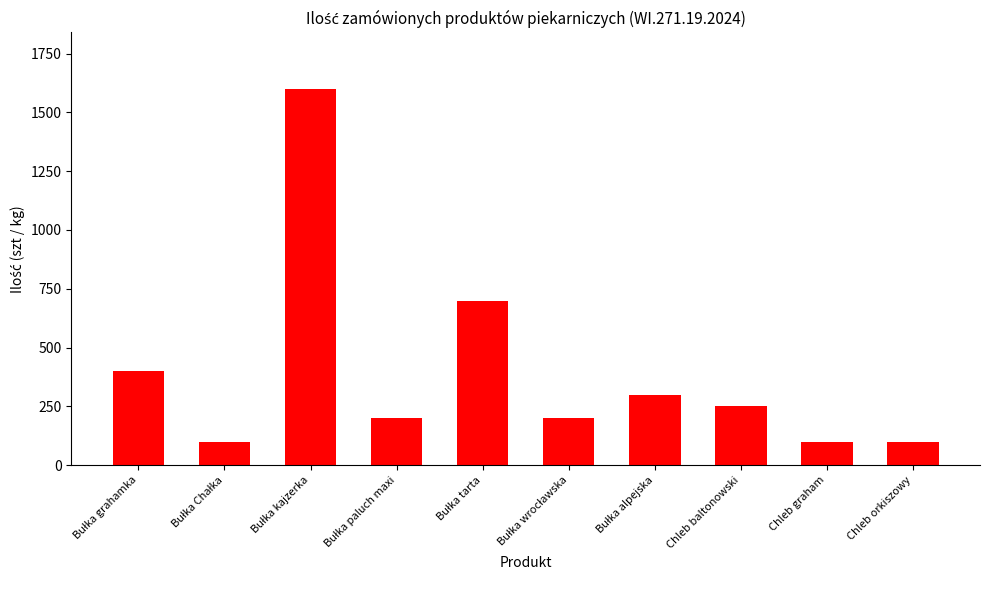

The chart shows a value of 100 at Chleb orkiszowy. True or false?

True